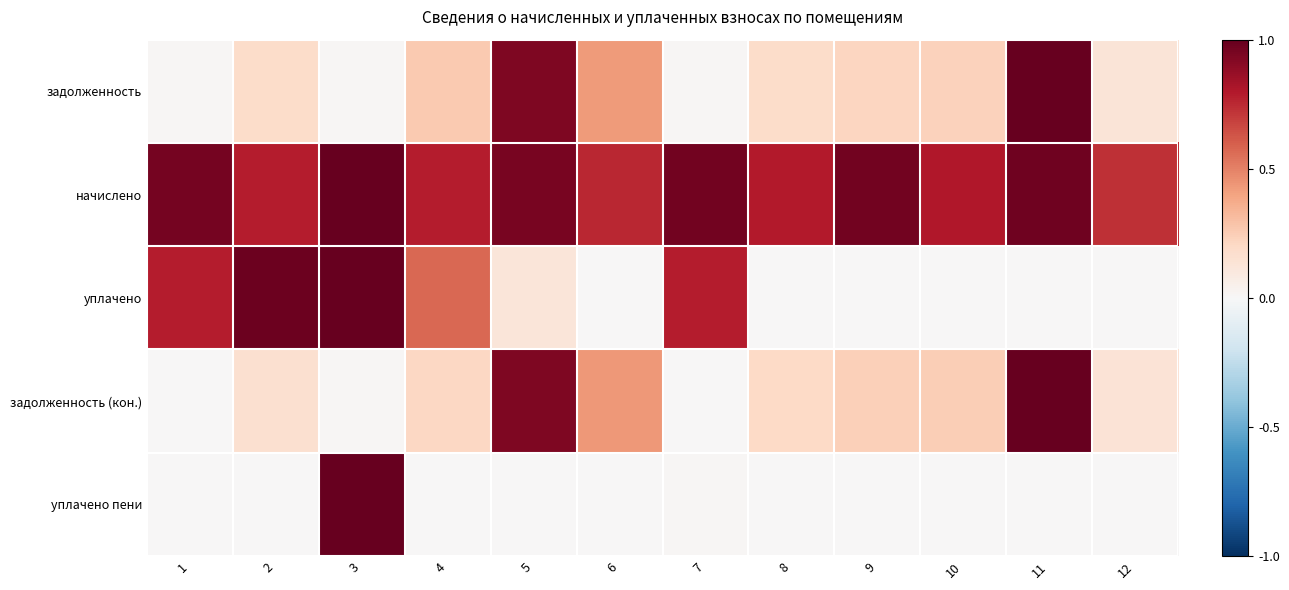

Rank the series at 2 from highest to lowest value.

уплачено, начислено, задолженность, задолженность (кон.), уплачено пени